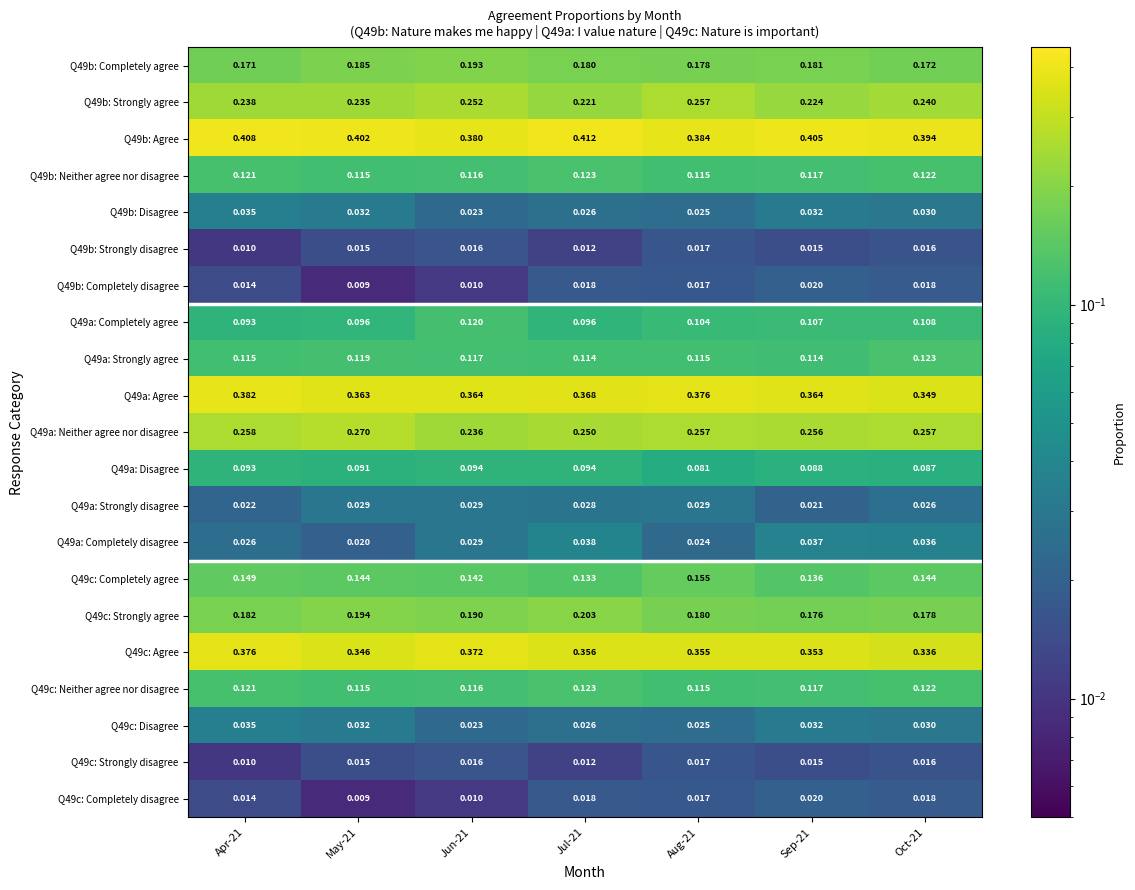

Is the value of Q49b: Disagree at Aug-21 greater than the value of Q49c: Agree at Apr-21?

No